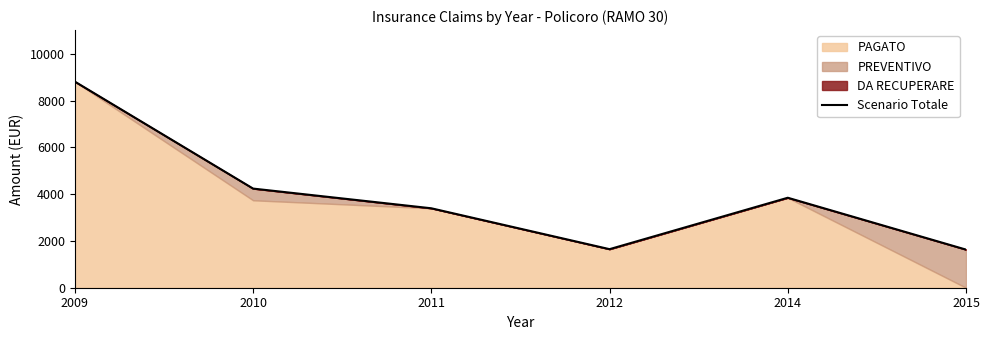

Reading left to right, list all the values displayed in this chart.

2009=8819	2010=4242	2011=3399	2012=1650	2014=3850	2015=1631